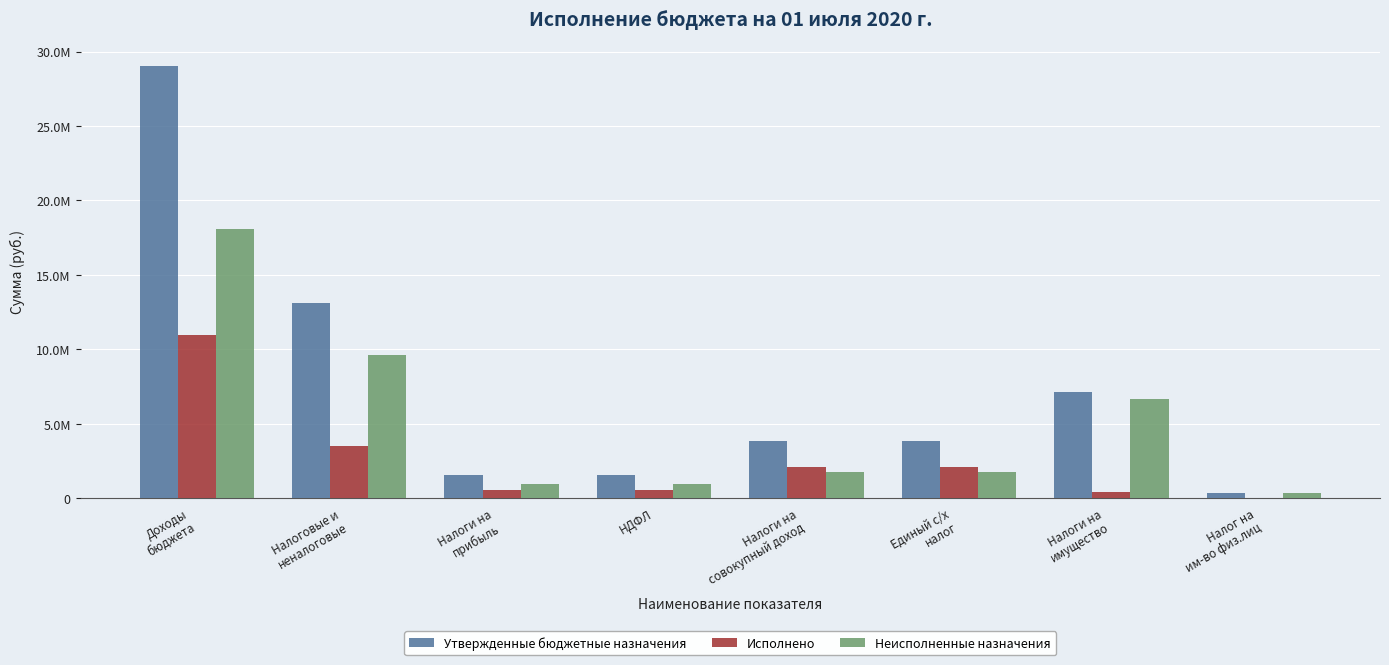

What are all the series names shown in the legend?

Утвержденные бюджетные назначения, Исполнено, Неисполненные назначения